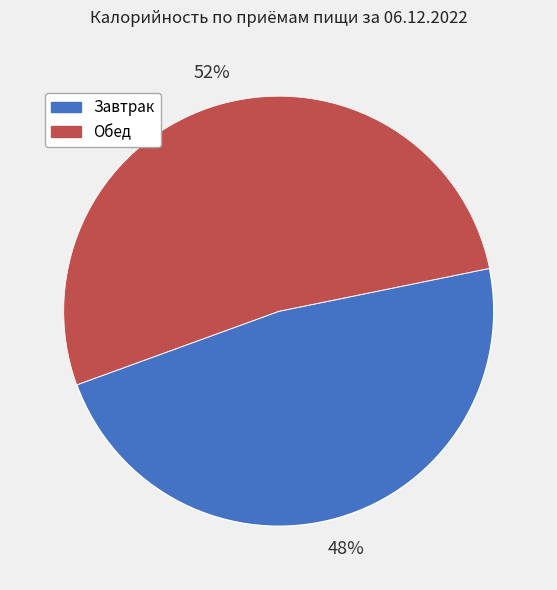

To the nearest percent, what is the combined percentage of Обед and Завтрак?

100%